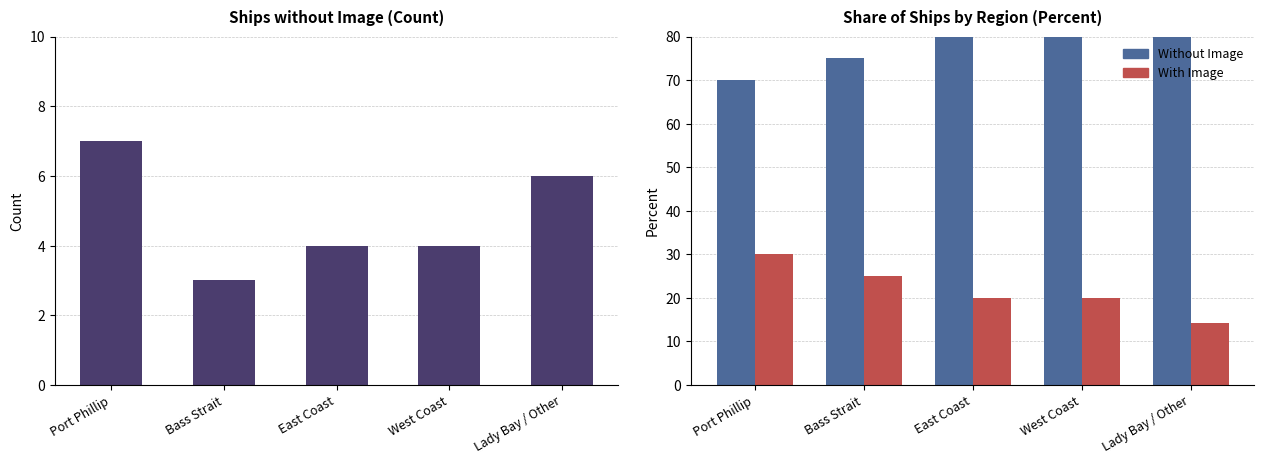

Reading left to right, list all the values displayed in this chart.

Ships without Image: Port Phillip=7.0	Bass Strait=3.0	East Coast=4.0	West Coast=4.0	Lady Bay / Other=6.0
Without Image: Port Phillip=70.0	Bass Strait=75.0	East Coast=80.0	West Coast=80.0	Lady Bay / Other=85.7
With Image: Port Phillip=30.0	Bass Strait=25.0	East Coast=20.0	West Coast=20.0	Lady Bay / Other=14.3